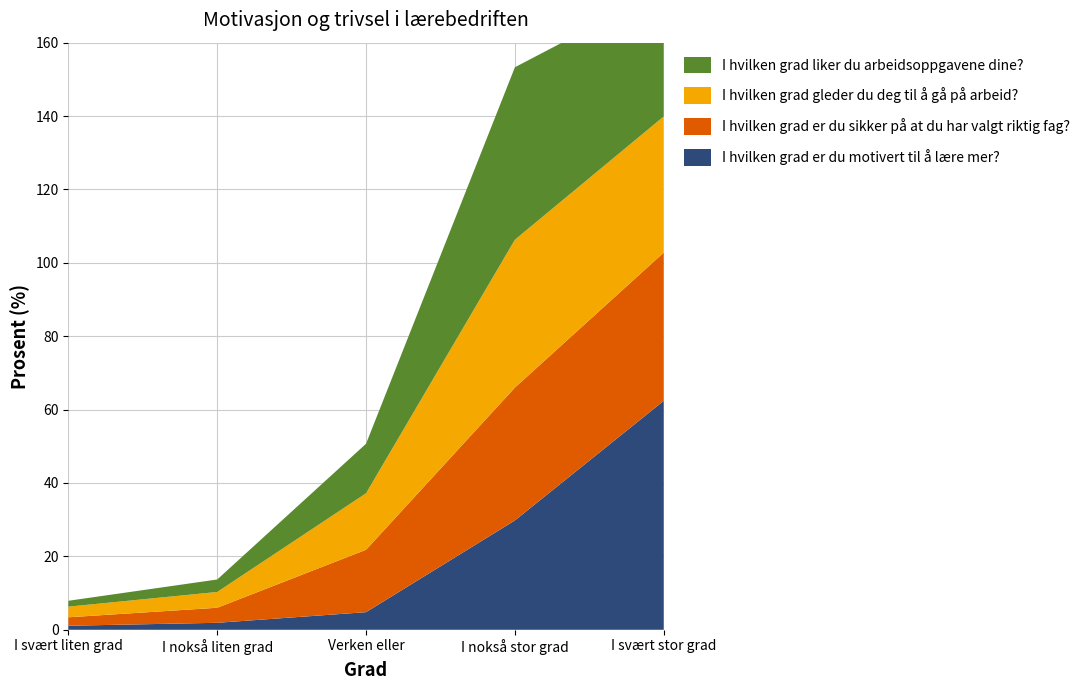

Reading right to left, transcribe all the data shown in this chart.

I hvilken grad er du motivert til å lære mer?: 62.4	29.8	4.8	1.9	1.1
I hvilken grad er du sikker på at du har valgt riktig fag?: 40.4	36.2	17.0	4.1	2.3
I hvilken grad gleder du deg til å gå på arbeid?: 37.1	40.3	15.4	4.3	2.9
I hvilken grad liker du arbeidsoppgavene dine?: 34.6	47.0	13.5	3.4	1.6